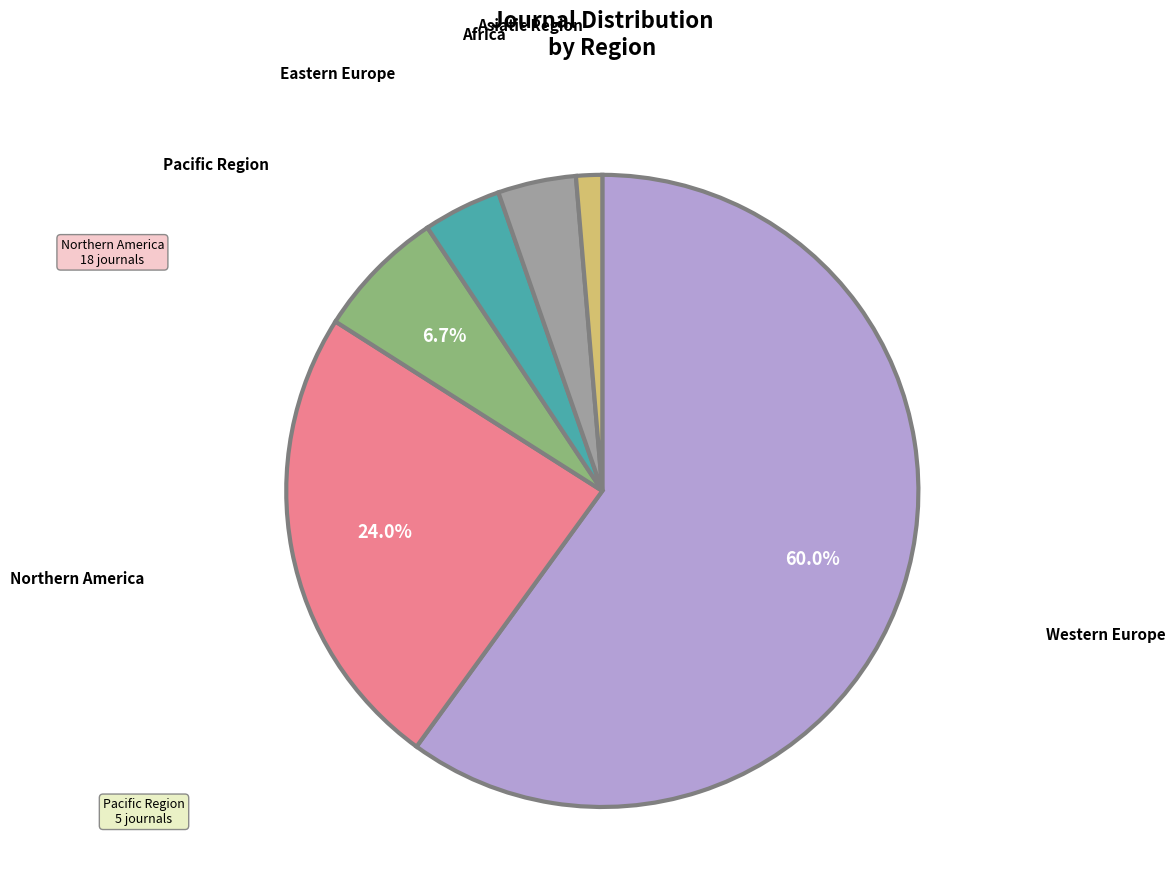

Does any single category account for the majority?

Yes